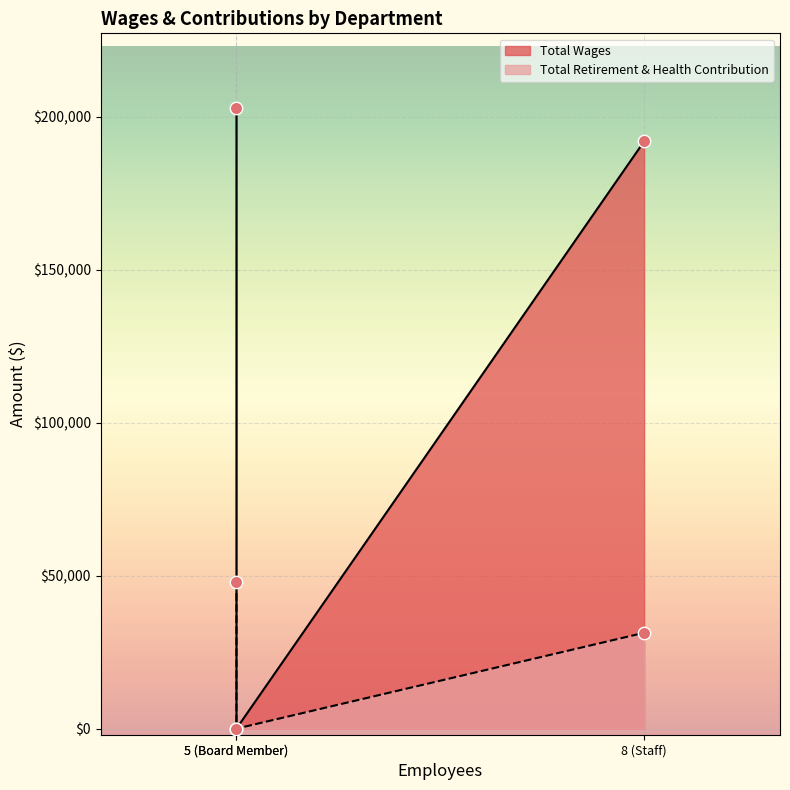

Is the value of Total Wages at Staff greater than the value of Total Retirement & Health Contribution at Board Member?

Yes